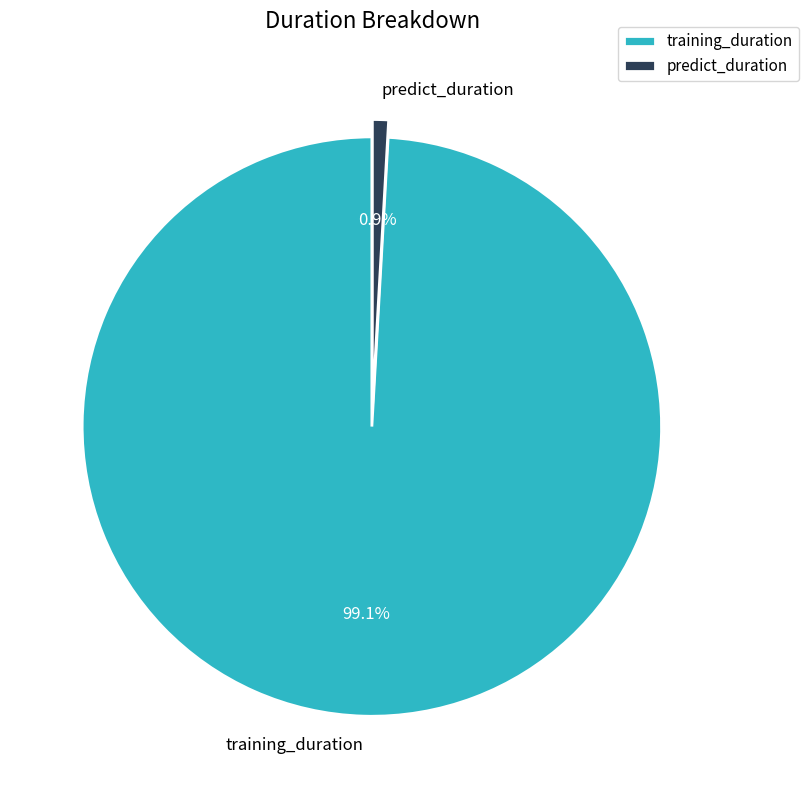

Is the sum of training_duration and predict_duration greater than half?

Yes